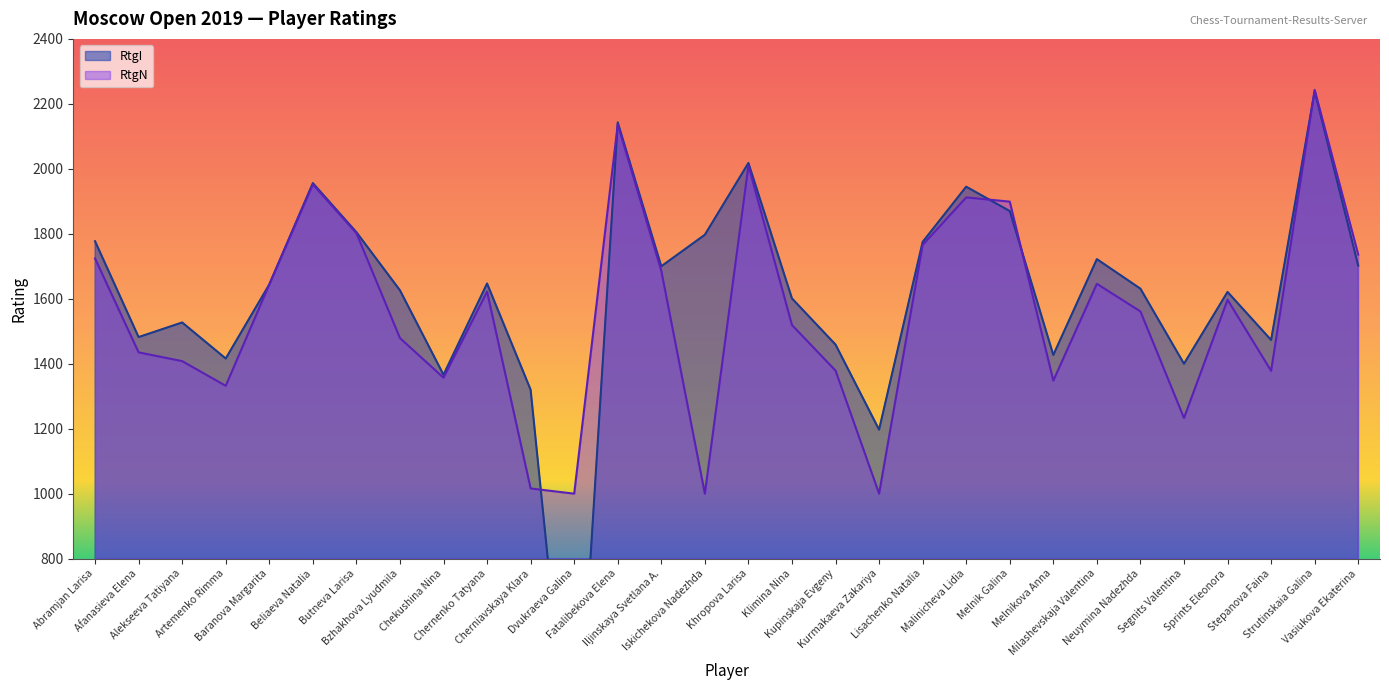

At which label is RtgN closest to 1621?

Chernenko Tatyana